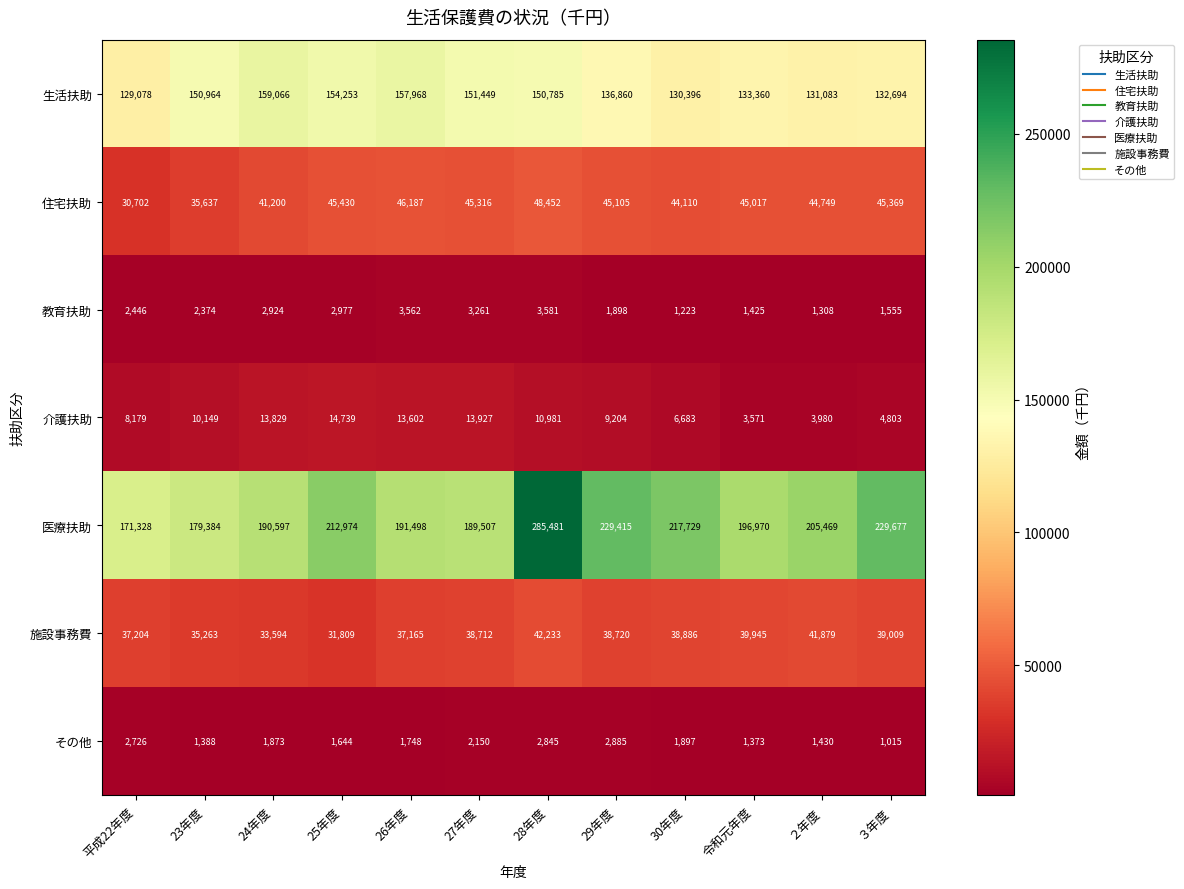

What is the sum of all 生活扶助 values?

1717956